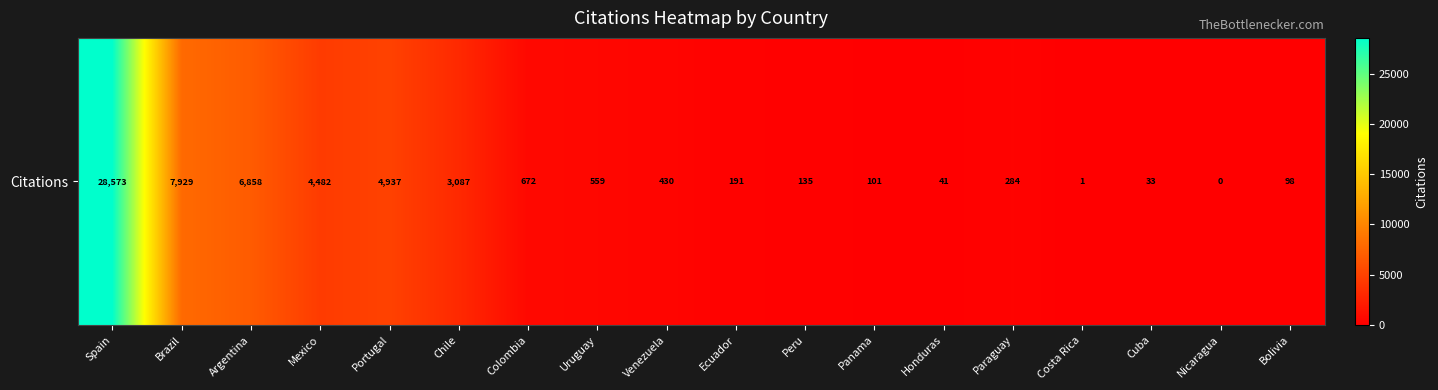

How many data points are less than 430?

9